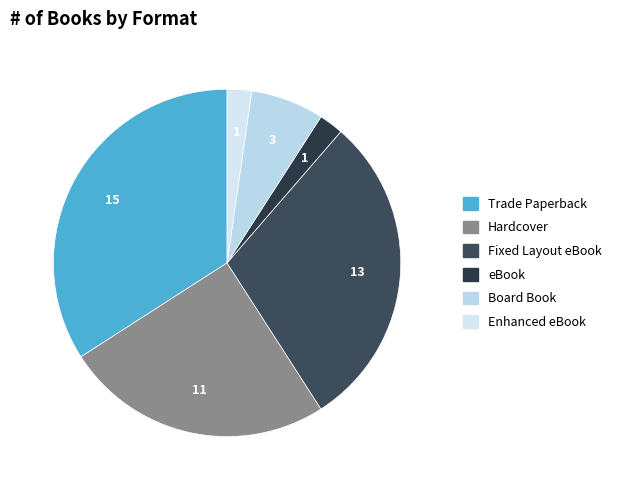

To the nearest percent, what is the difference between the Board Book and Hardcover slice percentages?

18%